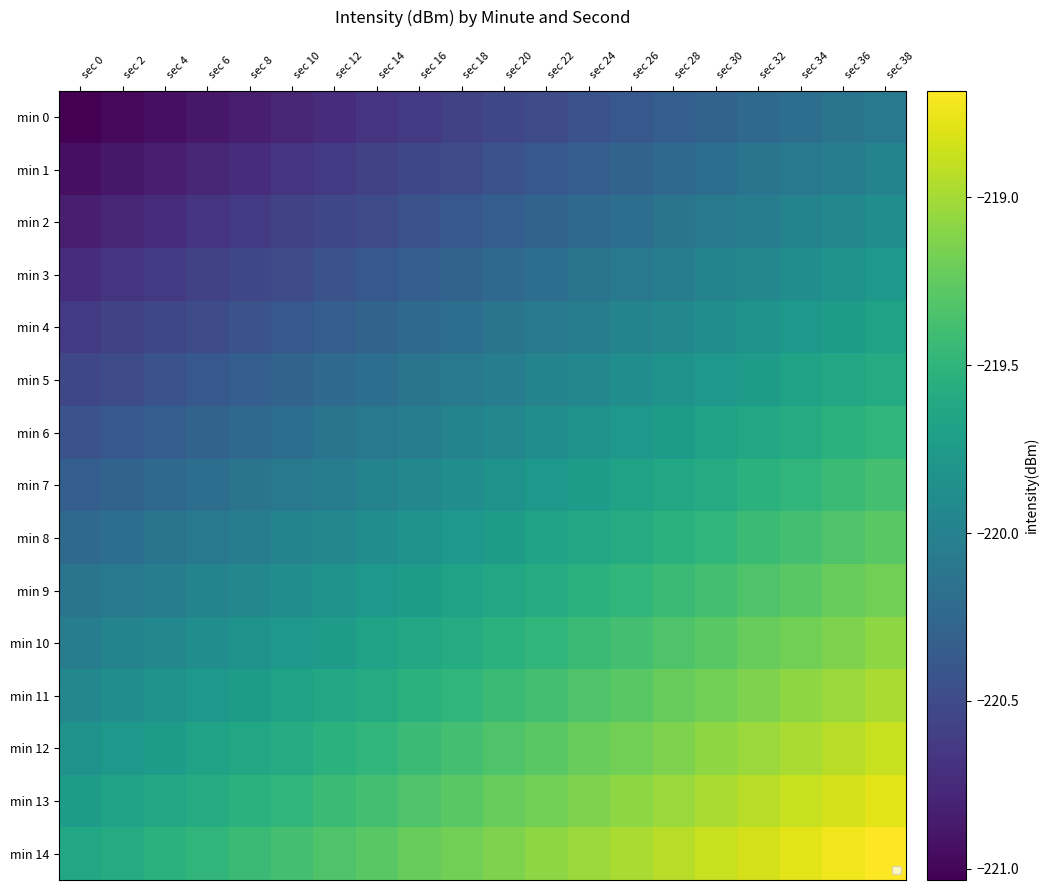

How many categories are shown in the chart?

20